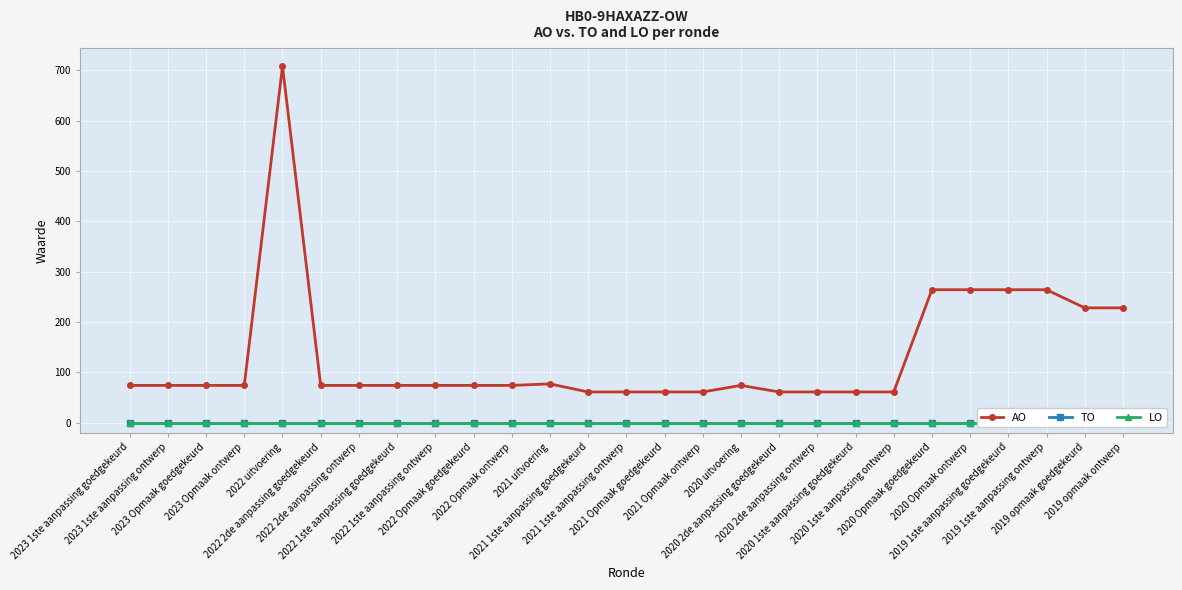

Reading left to right, extract all data points from this chart.

AO: 2023 1ste aanpassing goedgekeurd=74	2023 1ste aanpassing ontwerp=74	2023 Opmaak goedgekeurd=74	2023 Opmaak ontwerp=74	2022 uitvoering=708	2022 2de aanpassing goedgekeurd=74	2022 2de aanpassing ontwerp=74	2022 1ste aanpassing goedgekeurd=74	2022 1ste aanpassing ontwerp=74	2022 Opmaak goedgekeurd=74	2022 Opmaak ontwerp=74	2021 uitvoering=77	2021 1ste aanpassing goedgekeurd=61	2021 1ste aanpassing ontwerp=61	2021 Opmaak goedgekeurd=61	2021 Opmaak ontwerp=61	2020 uitvoering=74	2020 2de aanpassing goedgekeurd=61	2020 2de aanpassing ontwerp=61	2020 1ste aanpassing goedgekeurd=61	2020 1ste aanpassing ontwerp=61	2020 Opmaak goedgekeurd=264	2020 Opmaak ontwerp=264	2019 1ste aanpassing goedgekeurd=264	2019 1ste aanpassing ontwerp=264	2019 opmaak goedgekeurd=228	2019 opmaak ontwerp=228
TO: 2023 1ste aanpassing goedgekeurd=0	2023 1ste aanpassing ontwerp=0	2023 Opmaak goedgekeurd=0	2023 Opmaak ontwerp=0	2022 uitvoering=0	2022 2de aanpassing goedgekeurd=0	2022 2de aanpassing ontwerp=0	2022 1ste aanpassing goedgekeurd=0	2022 1ste aanpassing ontwerp=0	2022 Opmaak goedgekeurd=0	2022 Opmaak ontwerp=0	2021 uitvoering=0	2021 1ste aanpassing goedgekeurd=0	2021 1ste aanpassing ontwerp=0	2021 Opmaak goedgekeurd=0	2021 Opmaak ontwerp=0	2020 uitvoering=0	2020 2de aanpassing goedgekeurd=0	2020 2de aanpassing ontwerp=0	2020 1ste aanpassing goedgekeurd=0	2020 1ste aanpassing ontwerp=0	2020 Opmaak goedgekeurd=0	2020 Opmaak ontwerp=0	2019 1ste aanpassing goedgekeurd=0	2019 1ste aanpassing ontwerp=0	2019 opmaak goedgekeurd=0	2019 opmaak ontwerp=0
LO: 2023 1ste aanpassing goedgekeurd=0	2023 1ste aanpassing ontwerp=0	2023 Opmaak goedgekeurd=0	2023 Opmaak ontwerp=0	2022 uitvoering=0	2022 2de aanpassing goedgekeurd=0	2022 2de aanpassing ontwerp=0	2022 1ste aanpassing goedgekeurd=0	2022 1ste aanpassing ontwerp=0	2022 Opmaak goedgekeurd=0	2022 Opmaak ontwerp=0	2021 uitvoering=0	2021 1ste aanpassing goedgekeurd=0	2021 1ste aanpassing ontwerp=0	2021 Opmaak goedgekeurd=0	2021 Opmaak ontwerp=0	2020 uitvoering=0	2020 2de aanpassing goedgekeurd=0	2020 2de aanpassing ontwerp=0	2020 1ste aanpassing goedgekeurd=0	2020 1ste aanpassing ontwerp=0	2020 Opmaak goedgekeurd=0	2020 Opmaak ontwerp=0	2019 1ste aanpassing goedgekeurd=0	2019 1ste aanpassing ontwerp=0	2019 opmaak goedgekeurd=0	2019 opmaak ontwerp=0